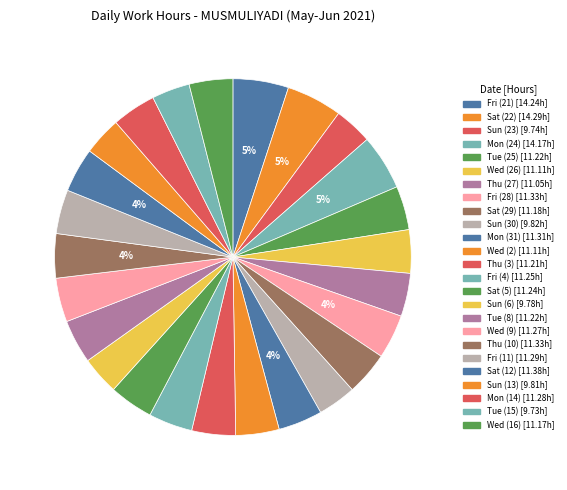

True or false: Wed (9) accounts for 16% of the total.

False